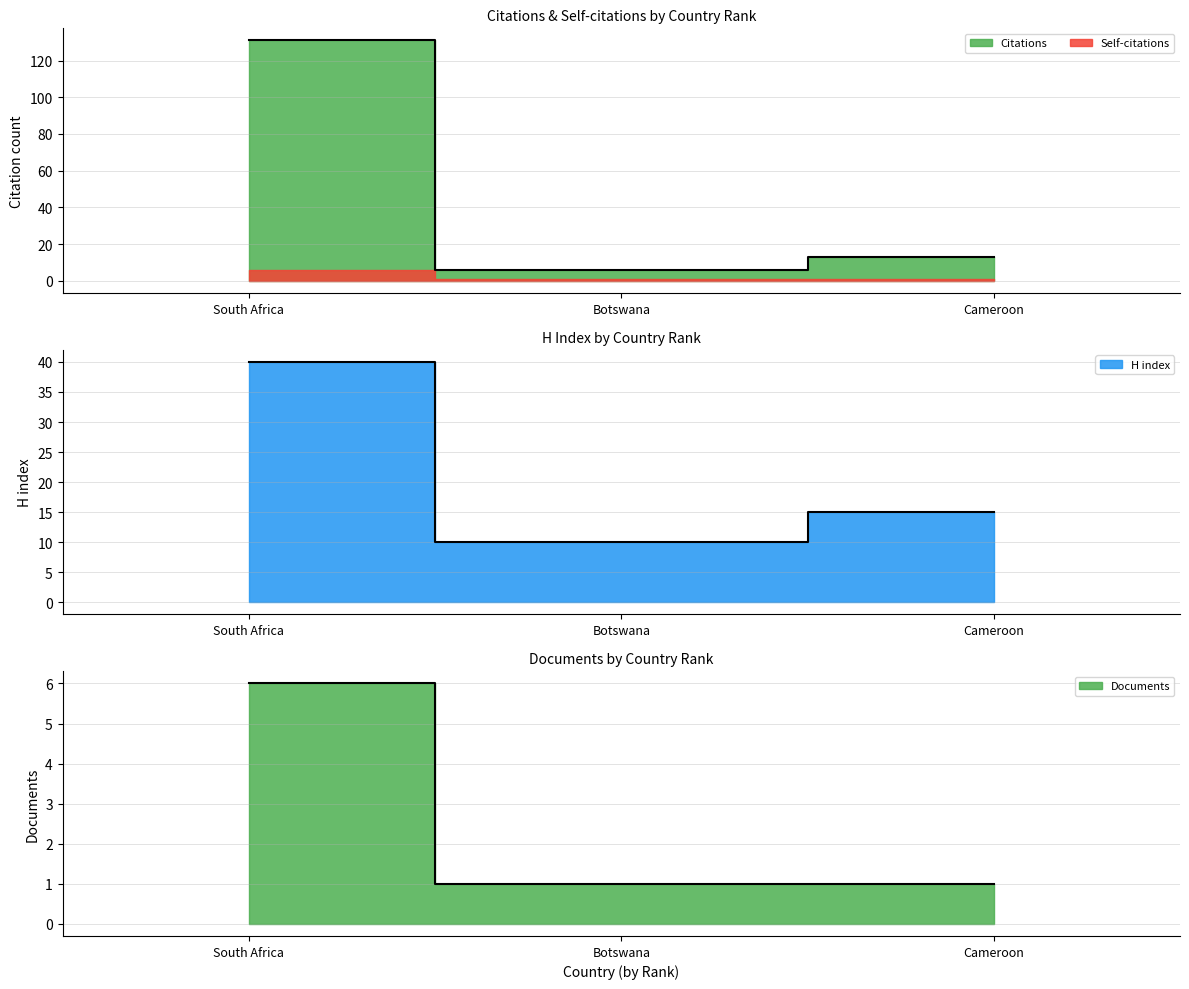

What is the sum of the Citations values at Cameroon and Botswana?

19